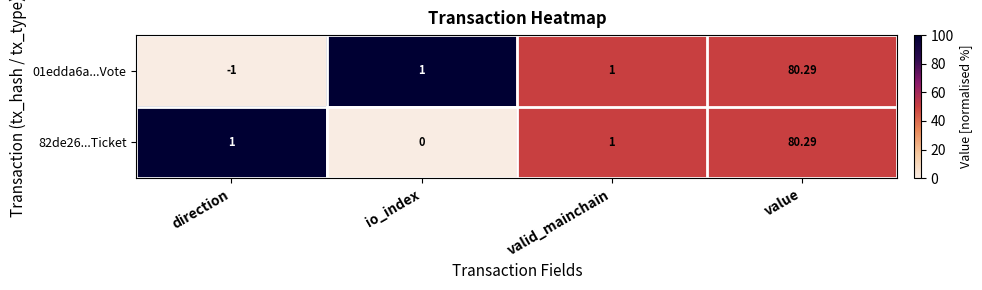

Which series has the largest total across all categories?

82de26...Ticket